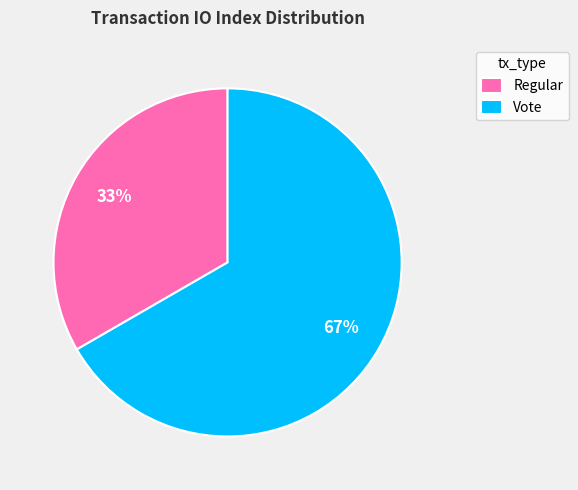

Count the number of slices in the pie.

2